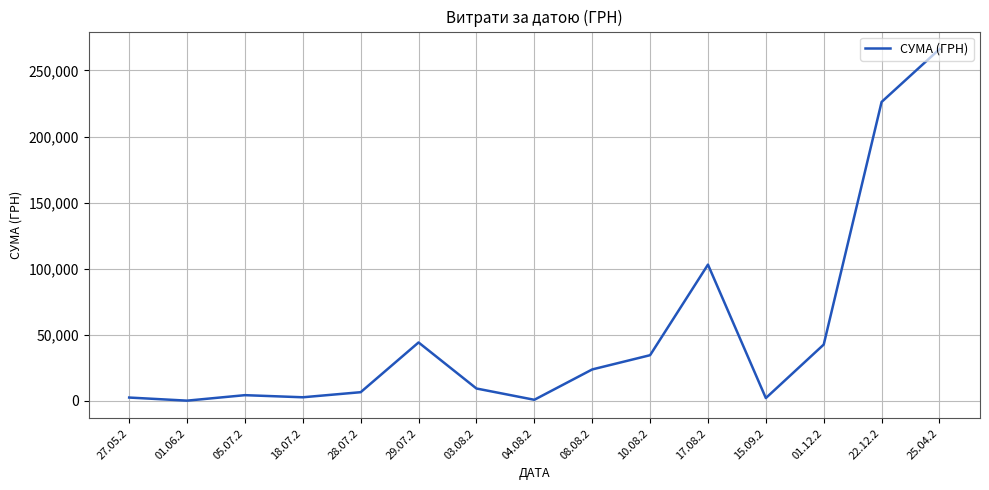

What is the greatest value displayed?

266130.0